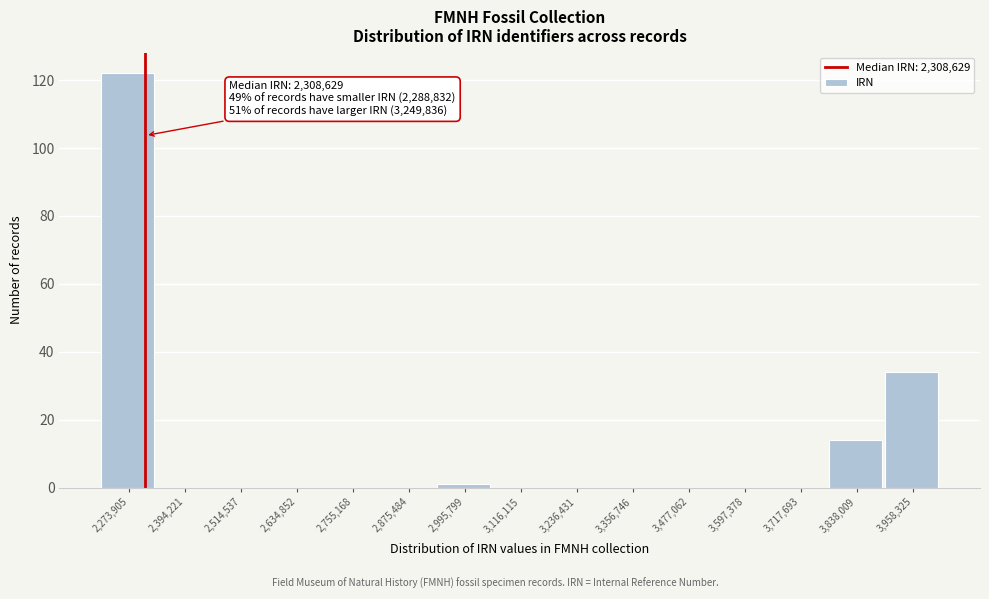

Which range on the x-axis has the tallest bar?

2220000 to 2340000